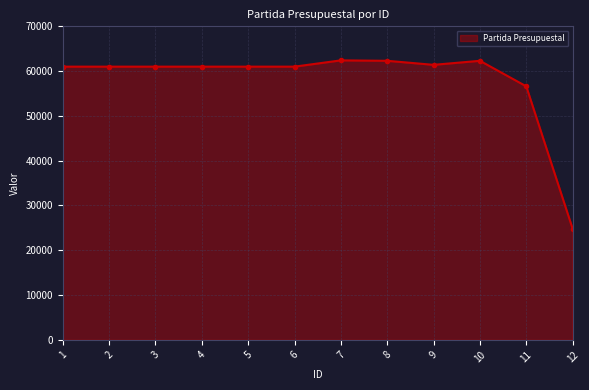

What is the change in value from 10 to 12?

-37497